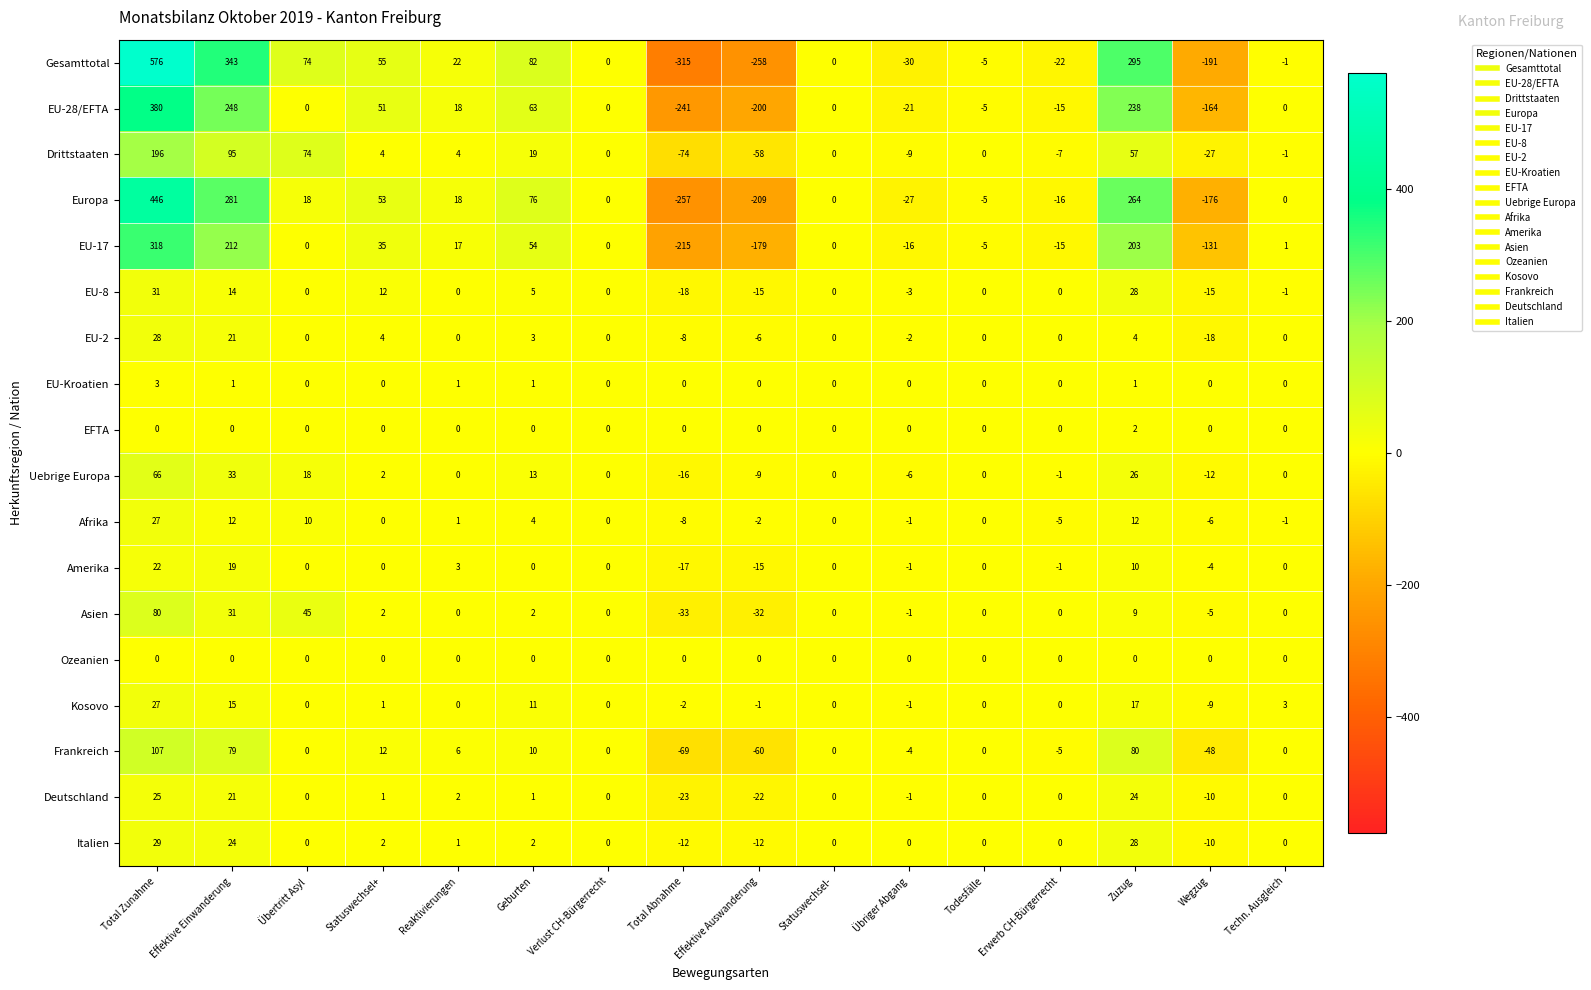

What is the maximum value for Frankreich?

107